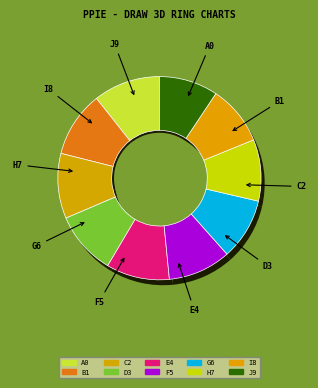

Is it true that Ghasempour Hossein is 21% of the pie?

False